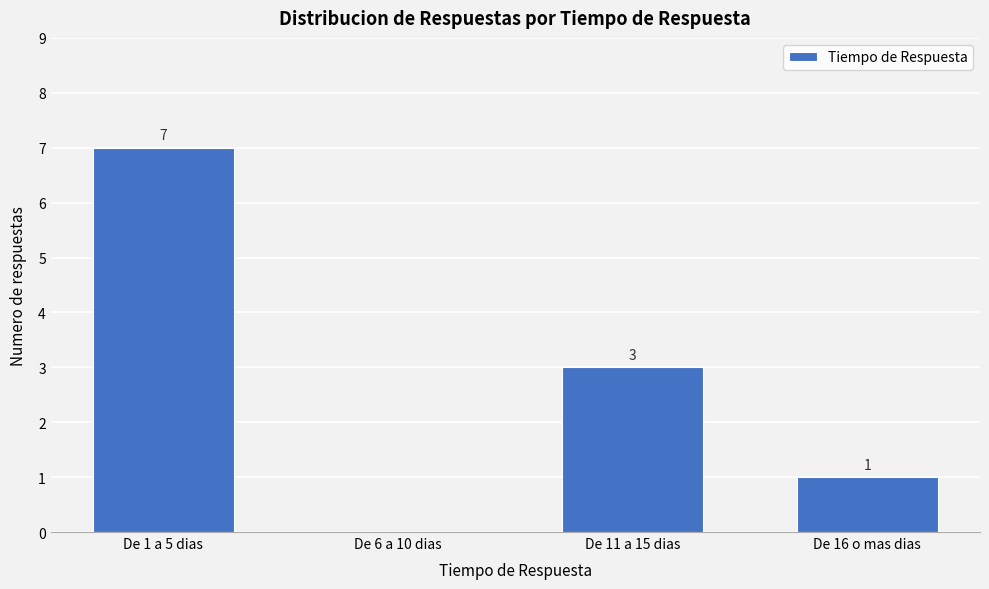

Reading right to left, extract all data points from this chart.

De 16 o mas dias=1	De 11 a 15 dias=3	De 6 a 10 dias=0	De 1 a 5 dias=7